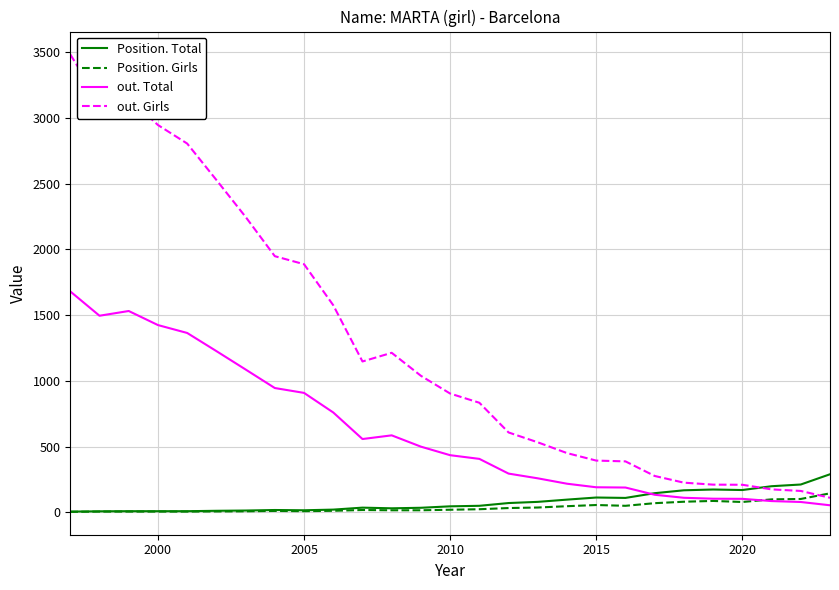

Which series has the largest total across all categories?

out. Girls